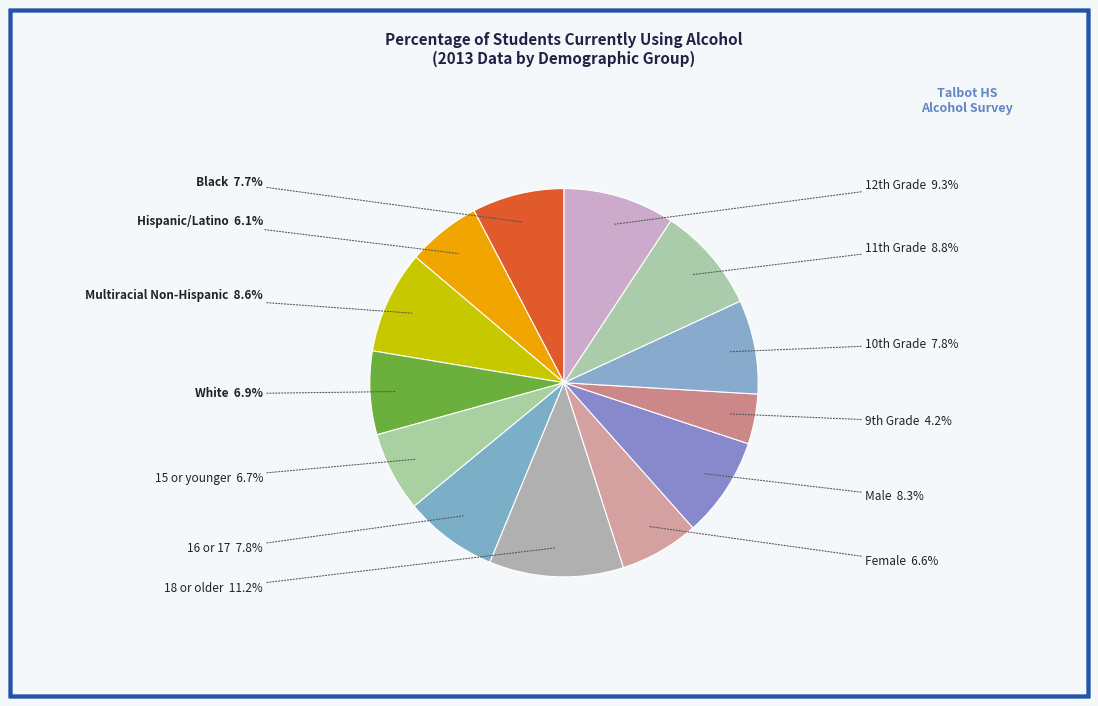

What is the smallest slice in the pie chart?

9th Grade